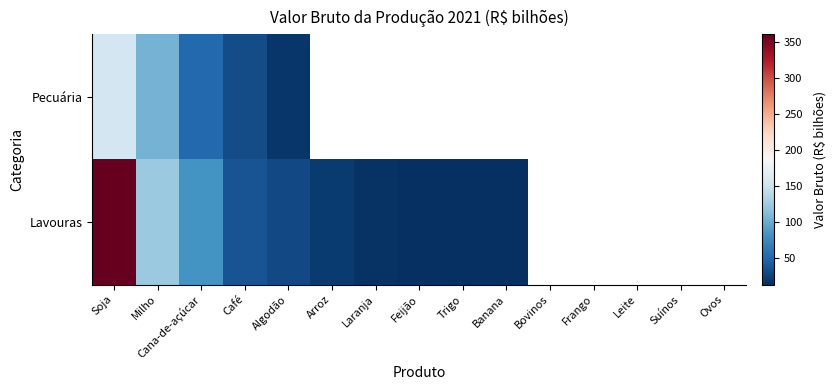

Which has a higher value, Feijão or Algodão?

Algodão